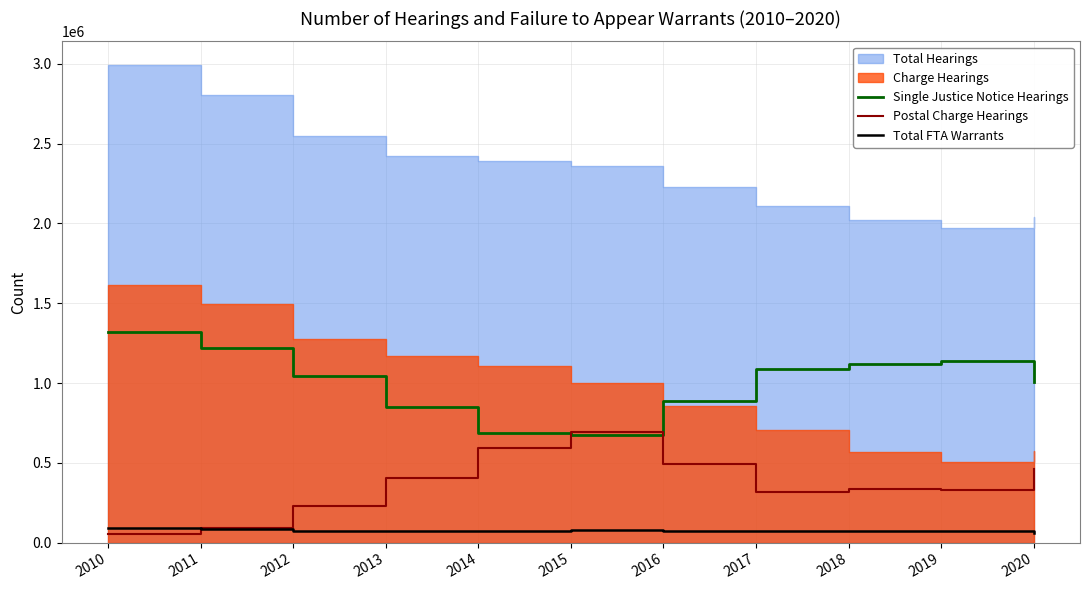

What is the sum of the Total FTA Warrants values at 2013 and 2019?

144861